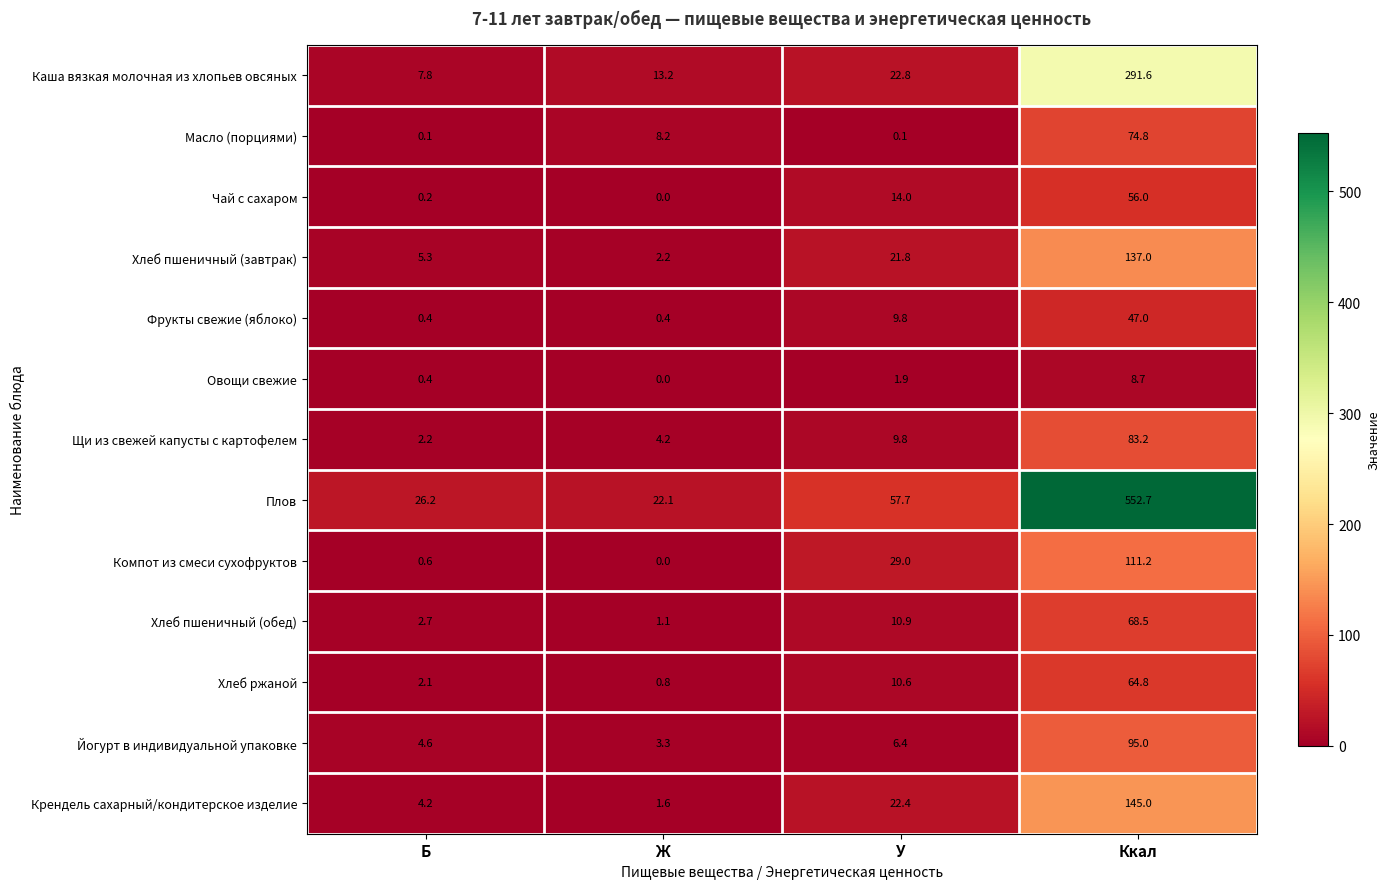

Which category has the lowest value in the Хлеб ржаной series?

Ж